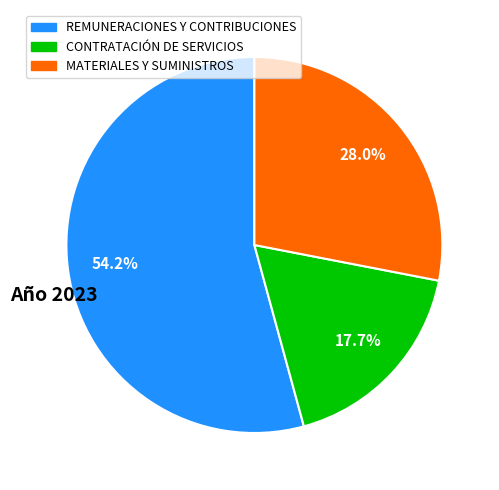

Approximately how many times larger is the value at CONTRATACIÓN DE SERVICIOS compared to MATERIALES Y SUMINISTROS?

0.6